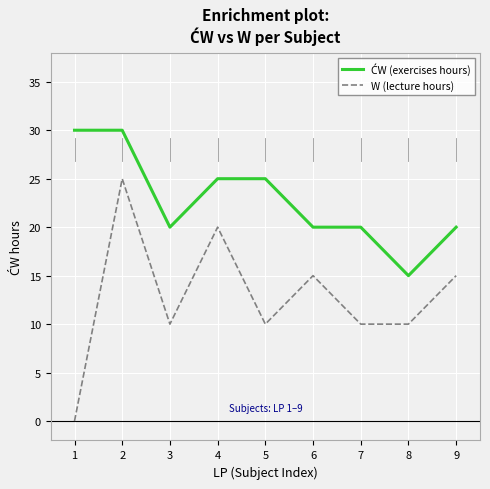

Is it true that W (lecture hours) equals 0 at 1?

True